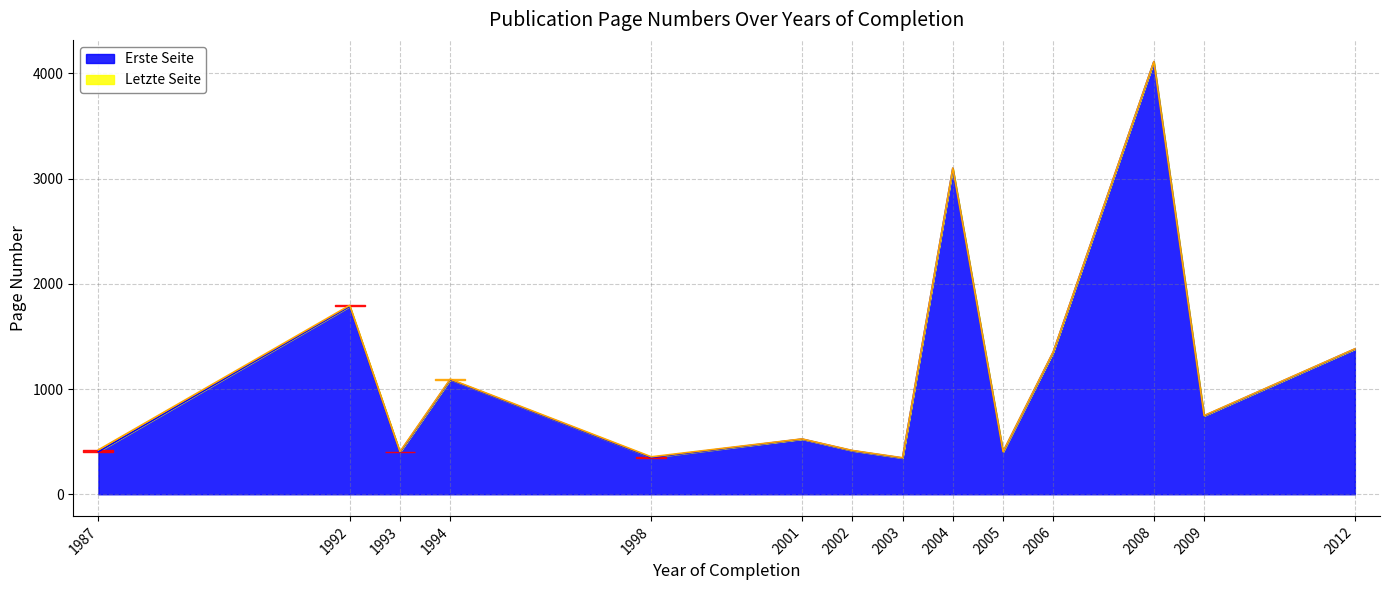

What is the highest value of the Erste Seite series?

4110.0